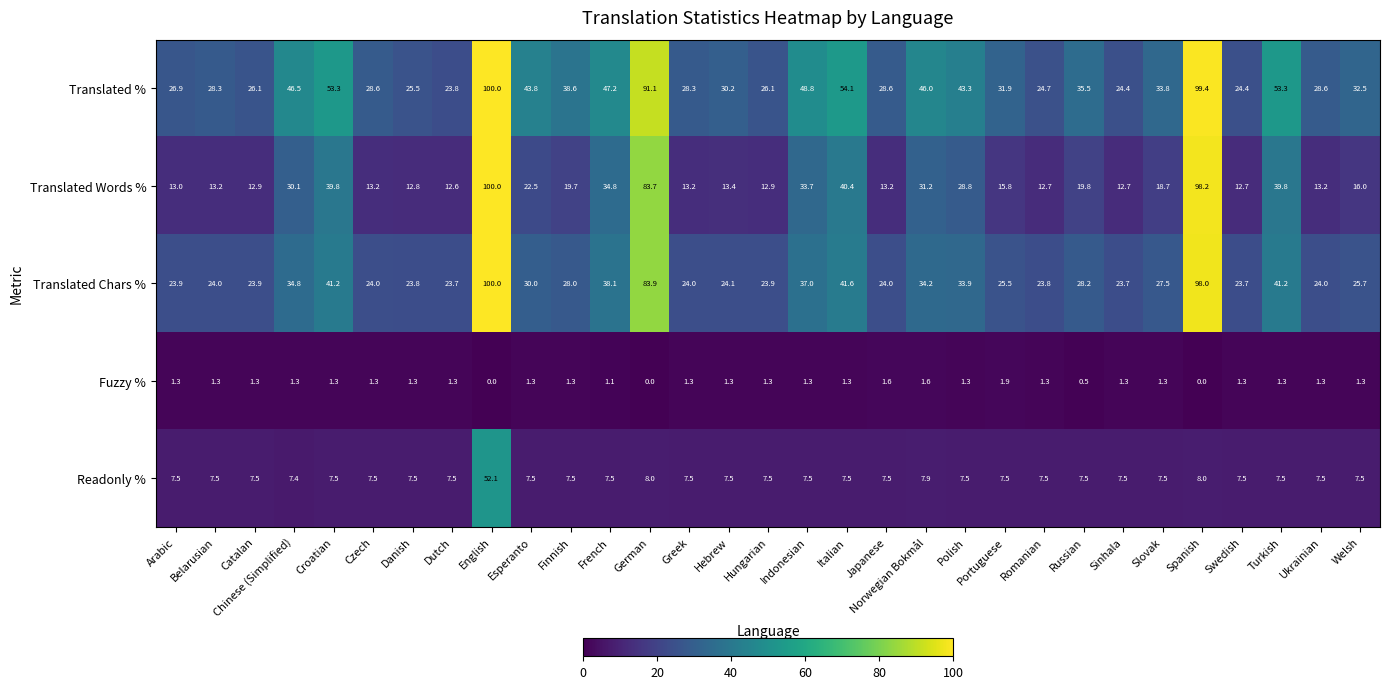

At which label is Translated % closest to 61?

Italian